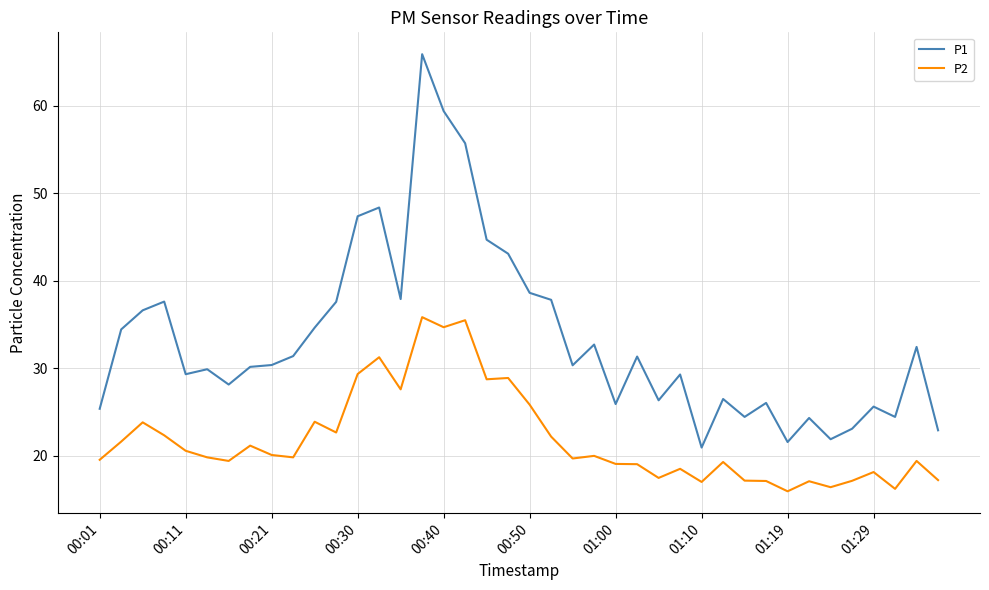

What is the highest value of the P1 series?

65.9